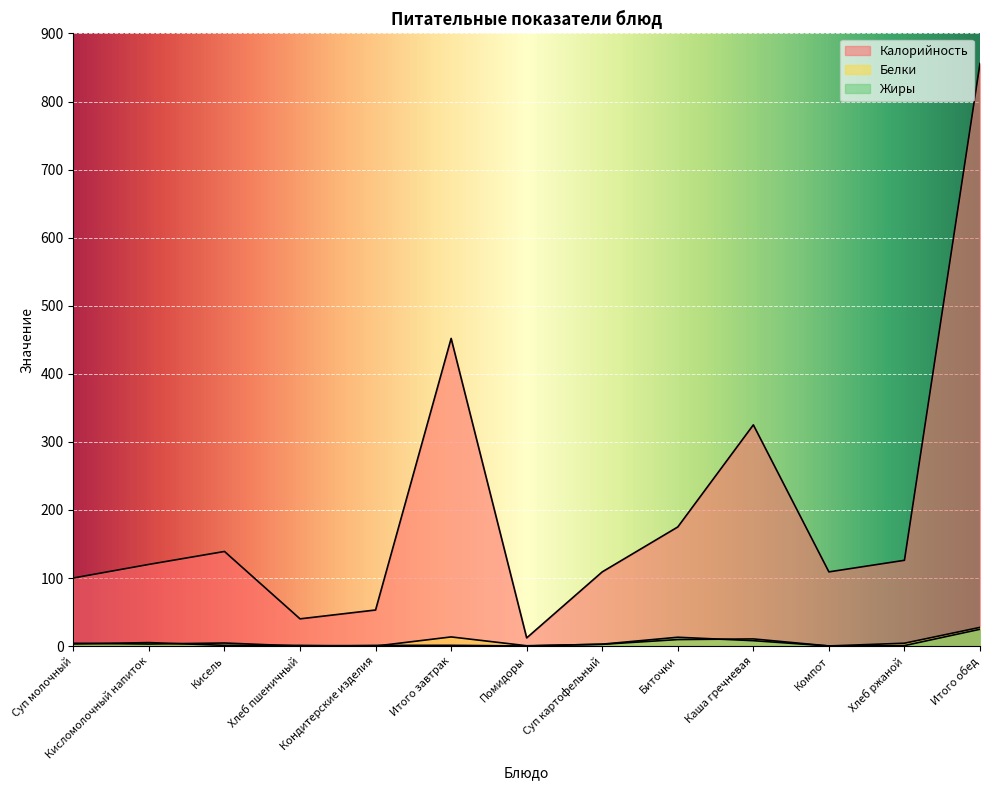

Is the value of Белки at Суп картофельный greater than the value of Калорийность at Итого завтрак?

No